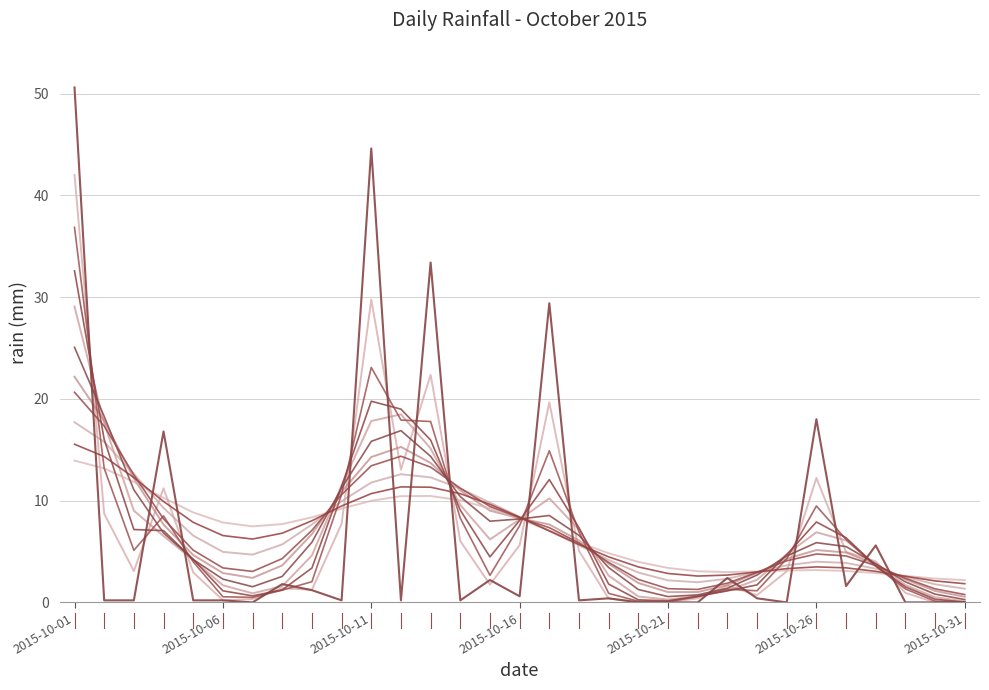

Is this an area chart (filled region under the line)?

No